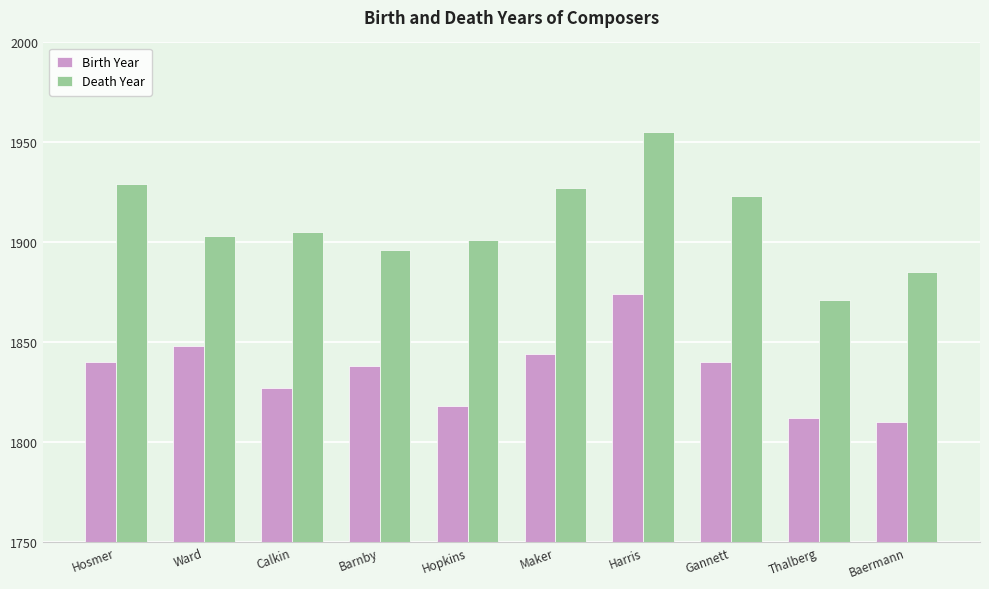

What is the minimum value for Birth Year?

1810